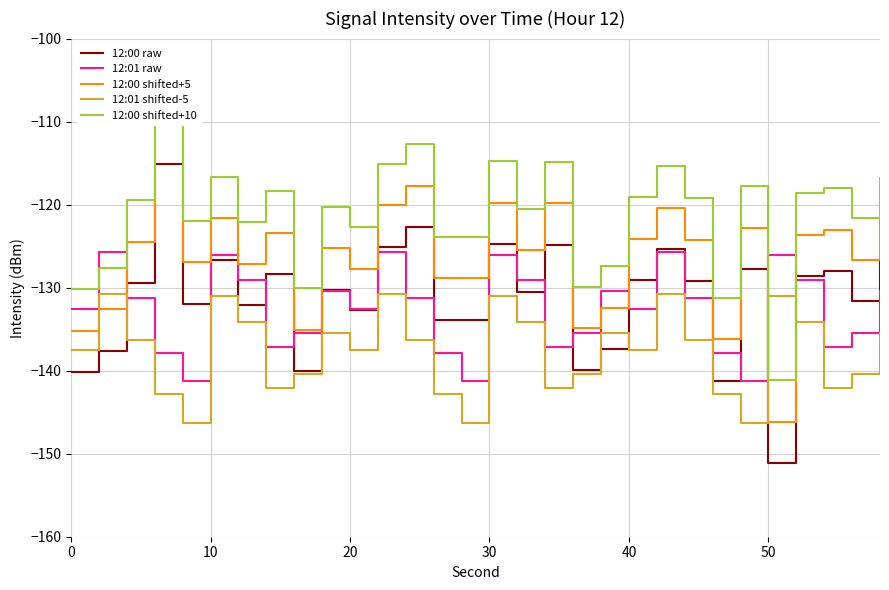

True or false: 12:01 shifted-5 and 12:01 raw cross at least once.

False